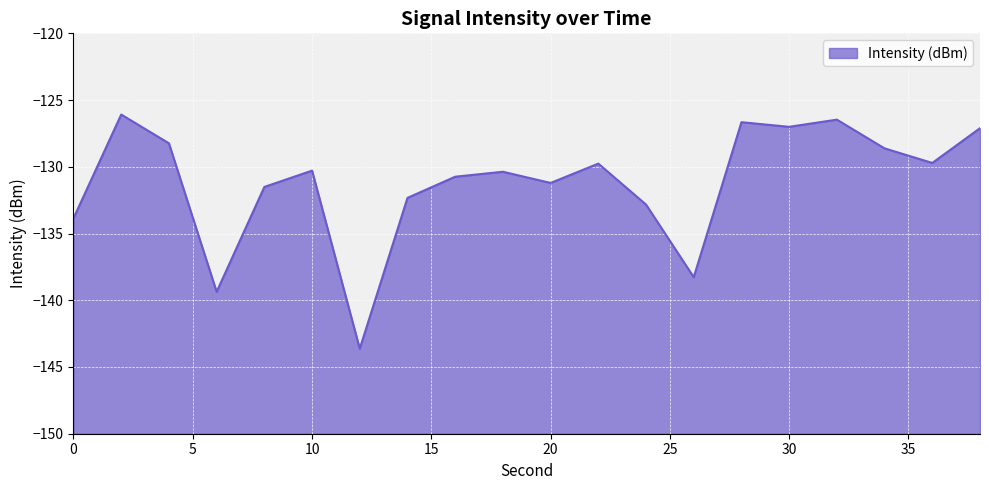

True or false: the data shows -50.6 at 8.

False